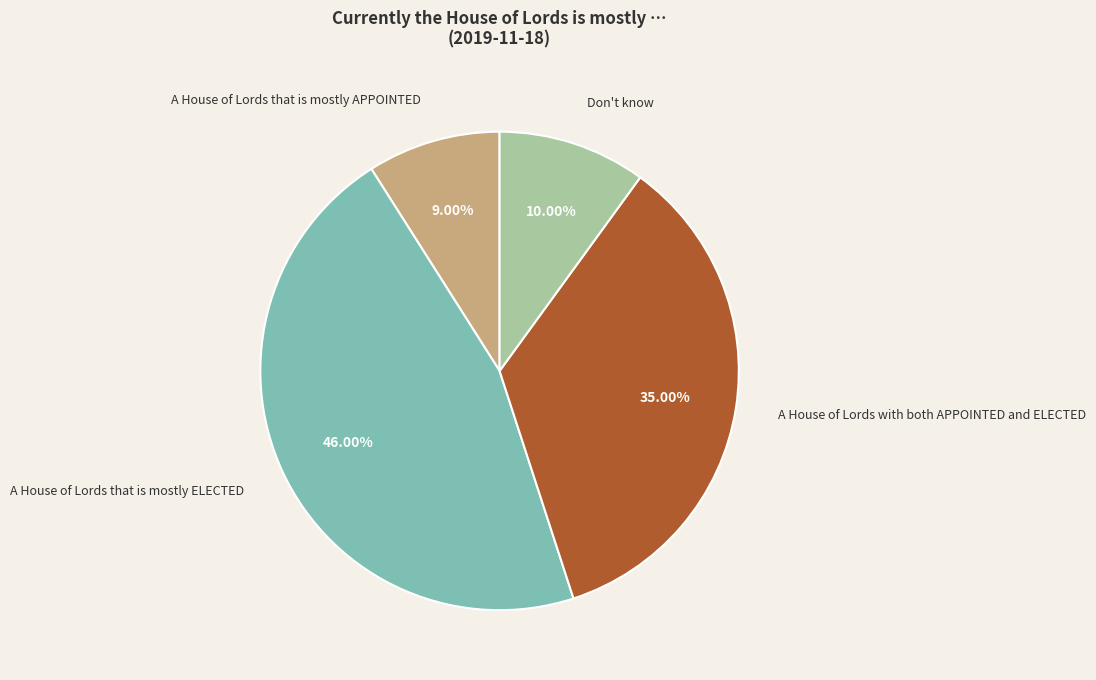

Does any single category account for the majority?

No